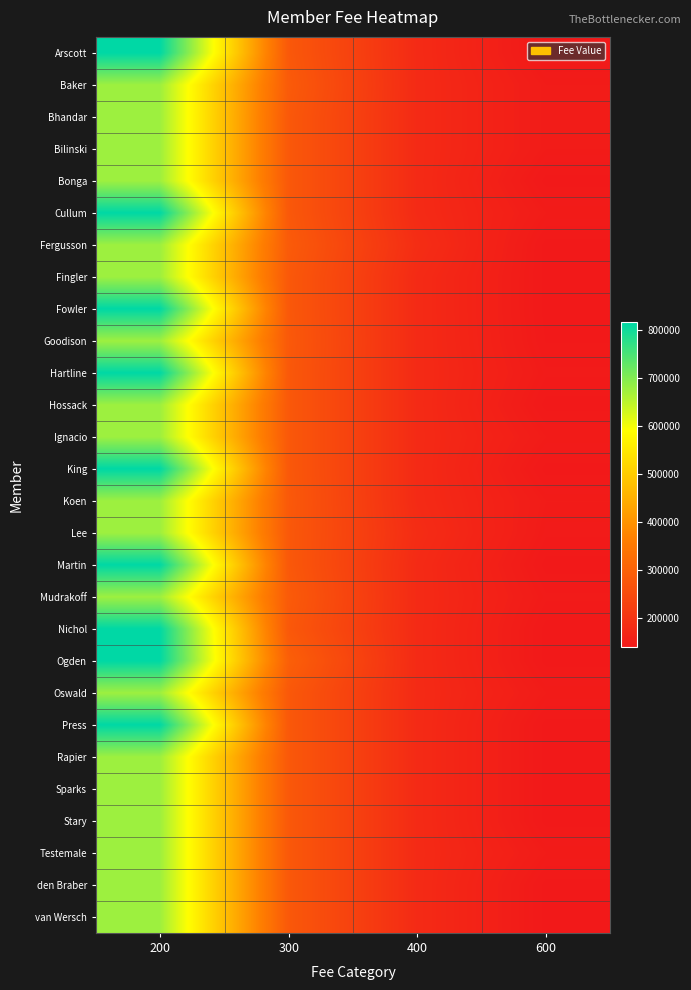

How many data points does each series have?

4